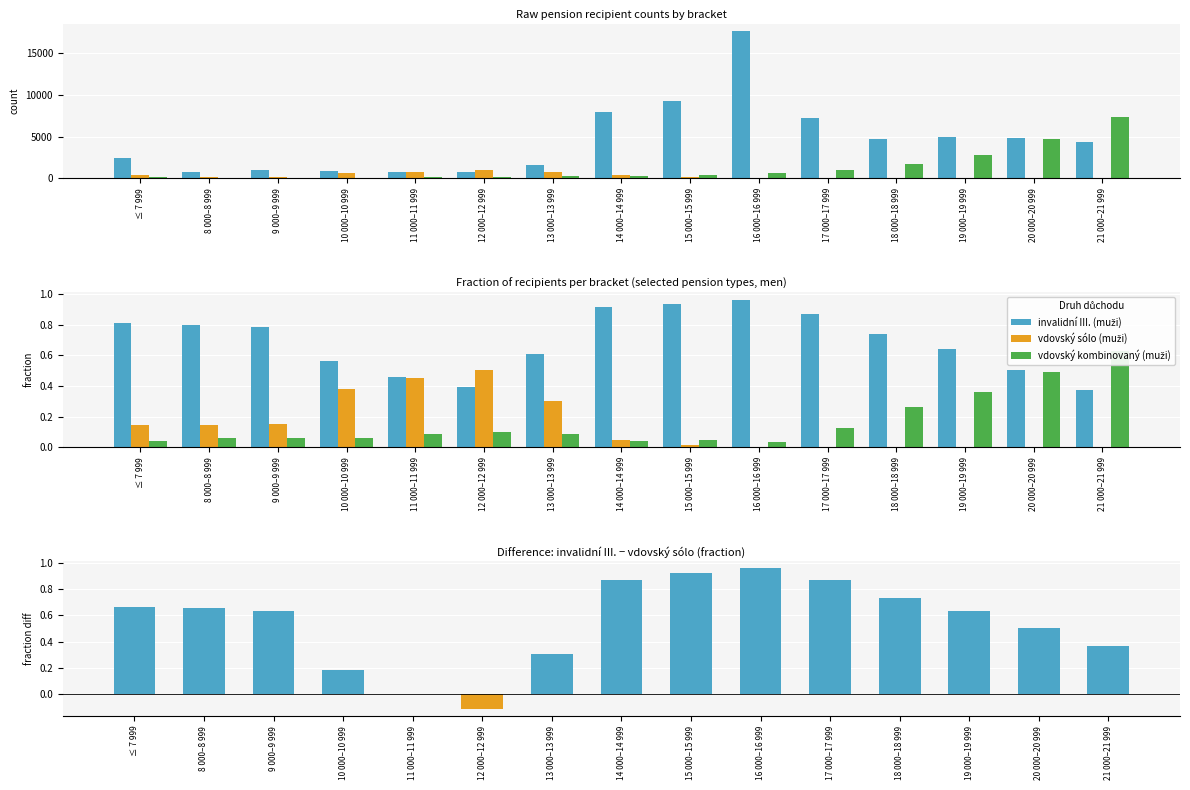

What is the lowest value of the invalidní III. (muži) series?

772